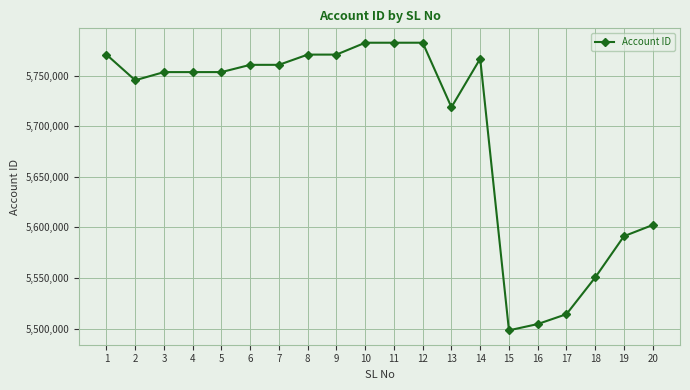

The value at 17 is 5514206. True or false?

True